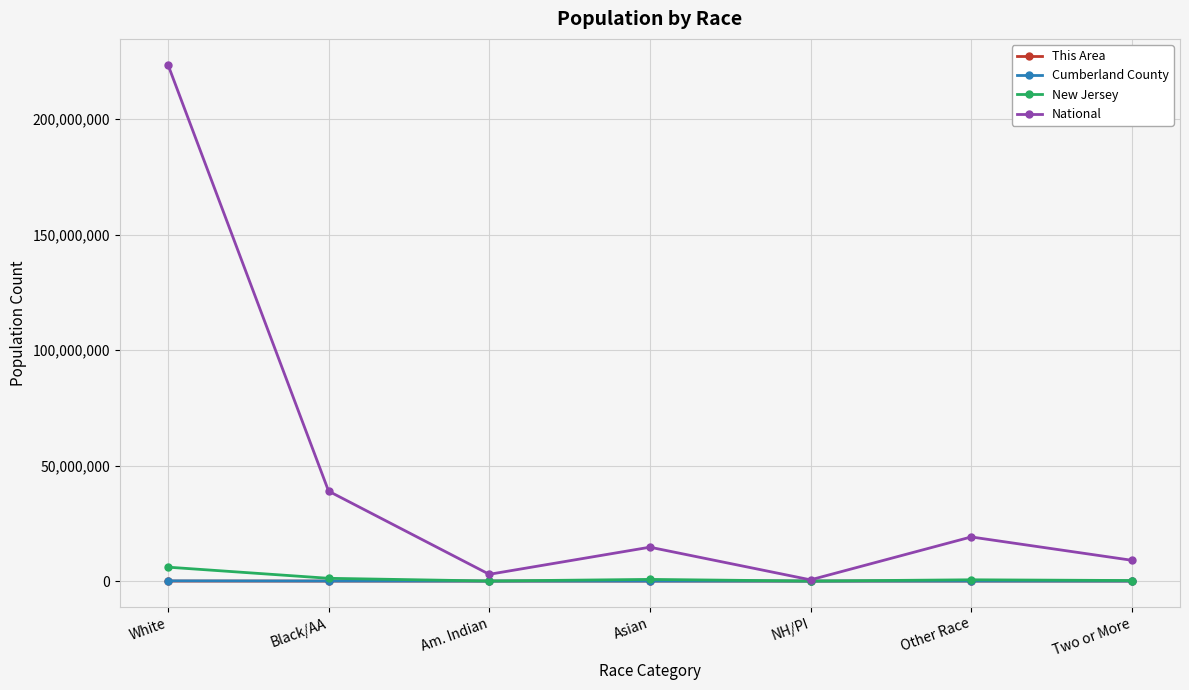

The Cumberland County series shows 98430 at White. True or false?

True